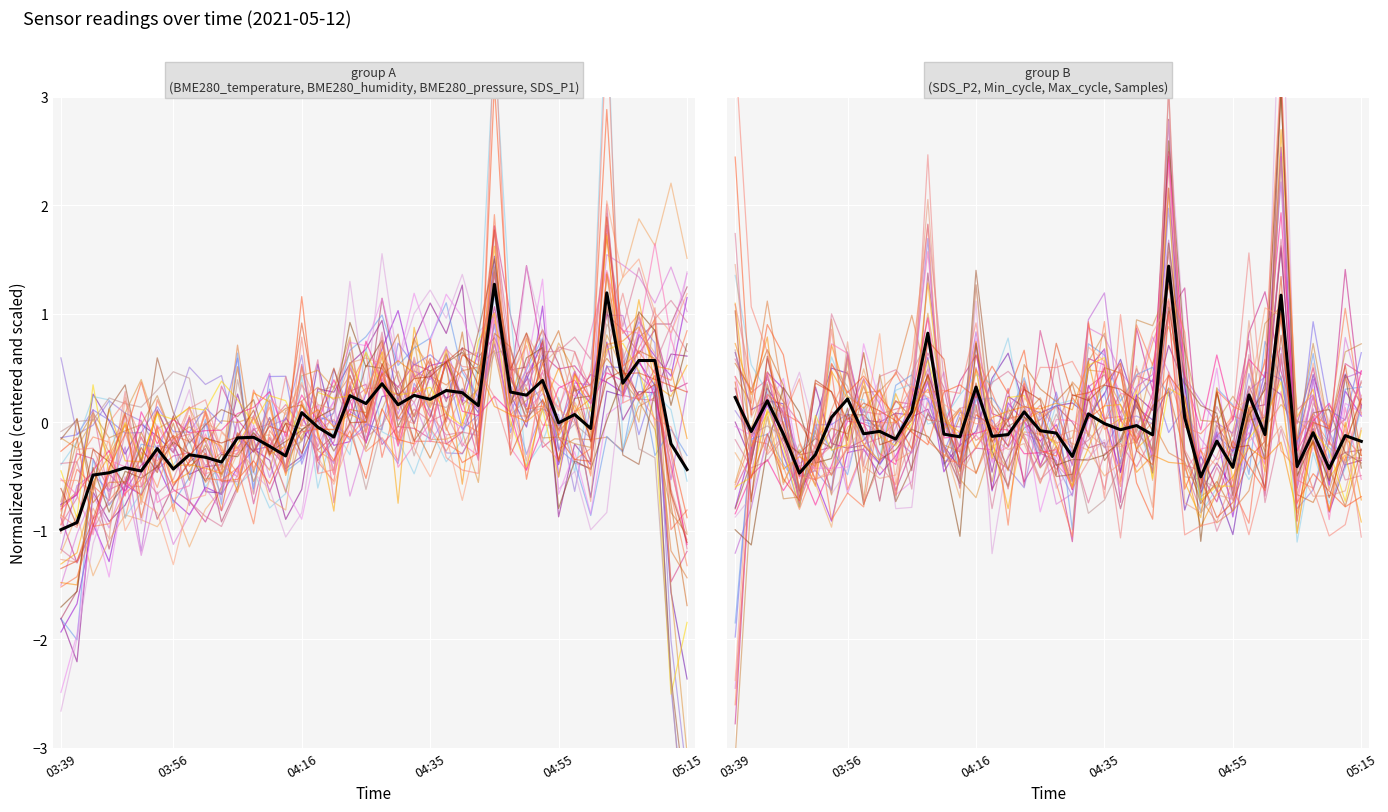

What position from the left is 03:39?

1